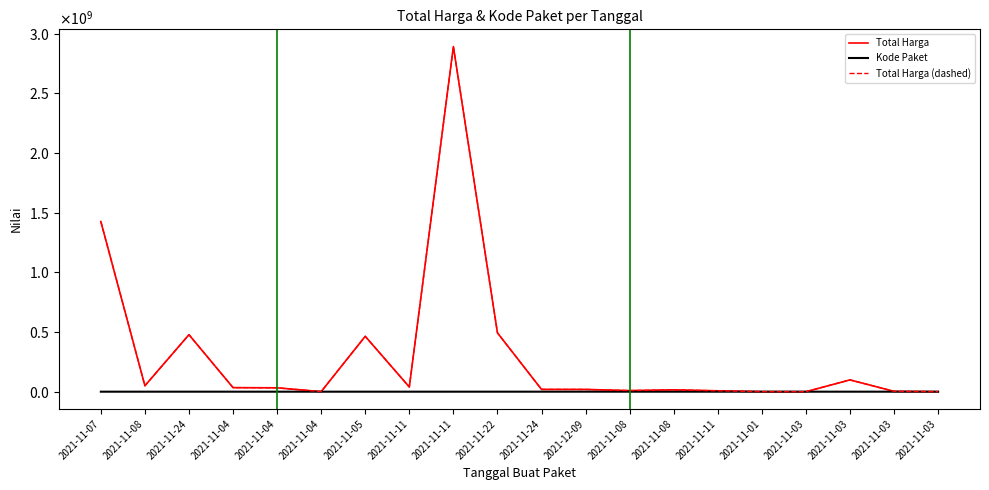

Which category has the lowest value in the Total Harga series?

2021-11-03